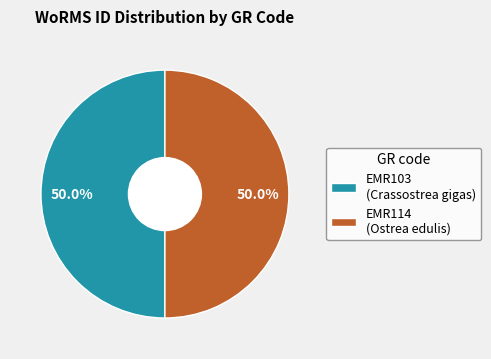

What portion of the pie excludes EMR114 (Ostrea edulis)?

50.0%